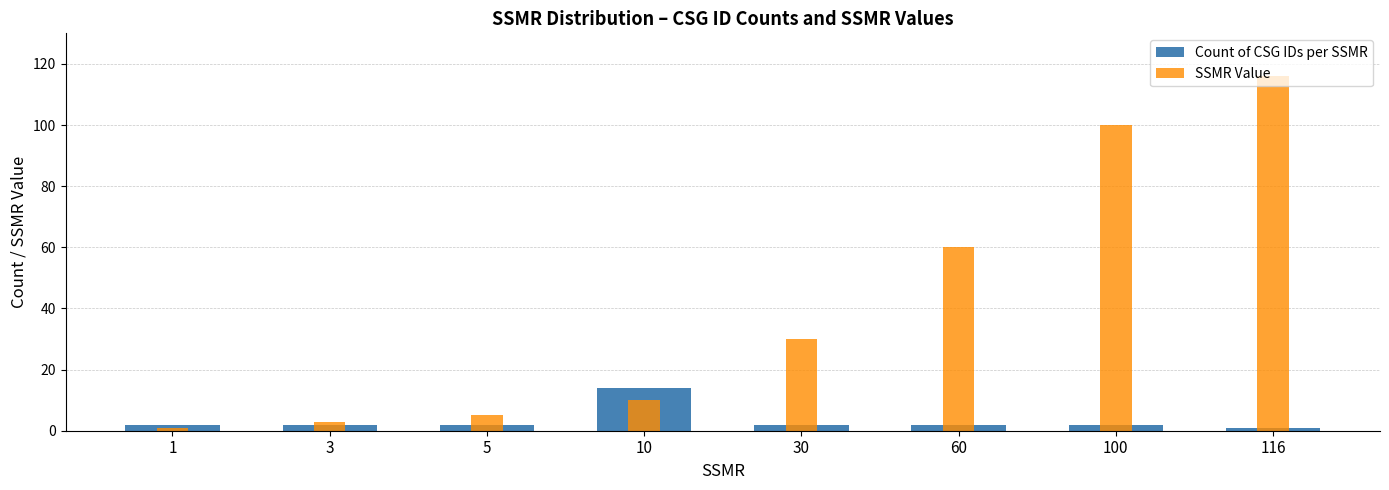

Is it true that Count of CSG IDs per SSMR equals 2 at 1?

True